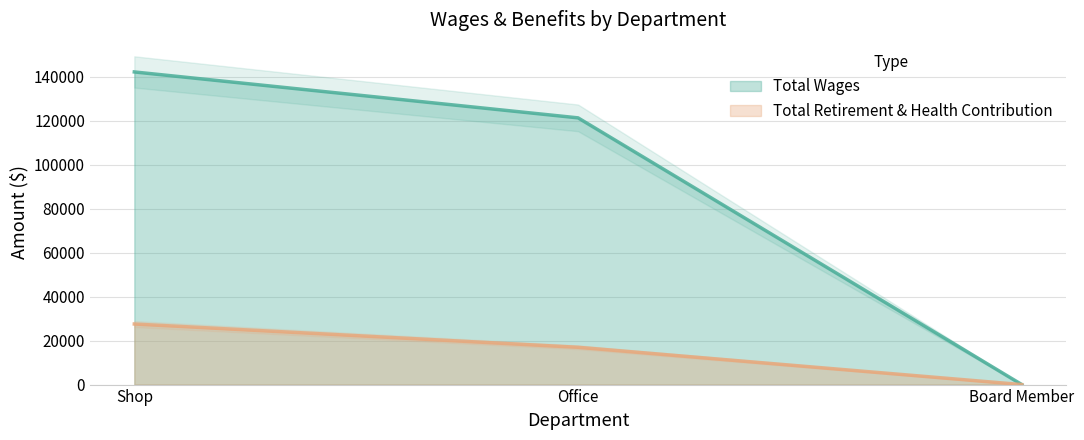

At which category is the sum across all series the highest?

Shop